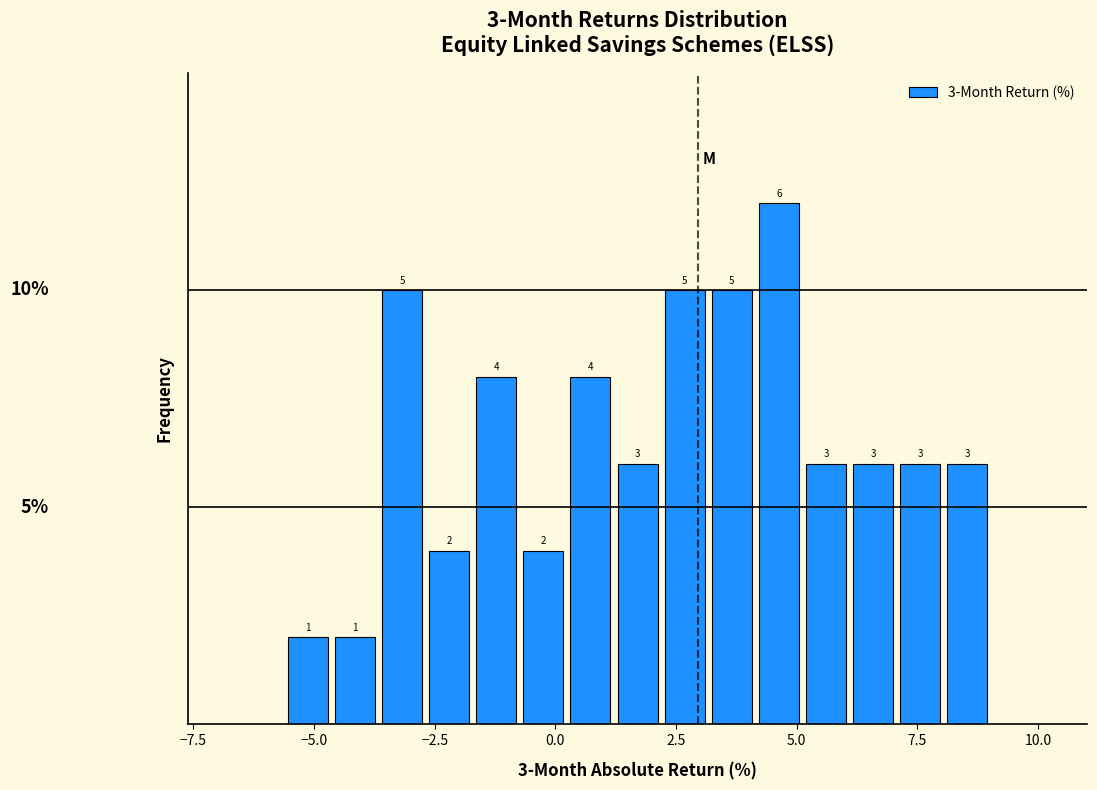

Around what value on the x-axis is the tallest bar? Give the approximate position of its centre, as read against the axis.

4.5